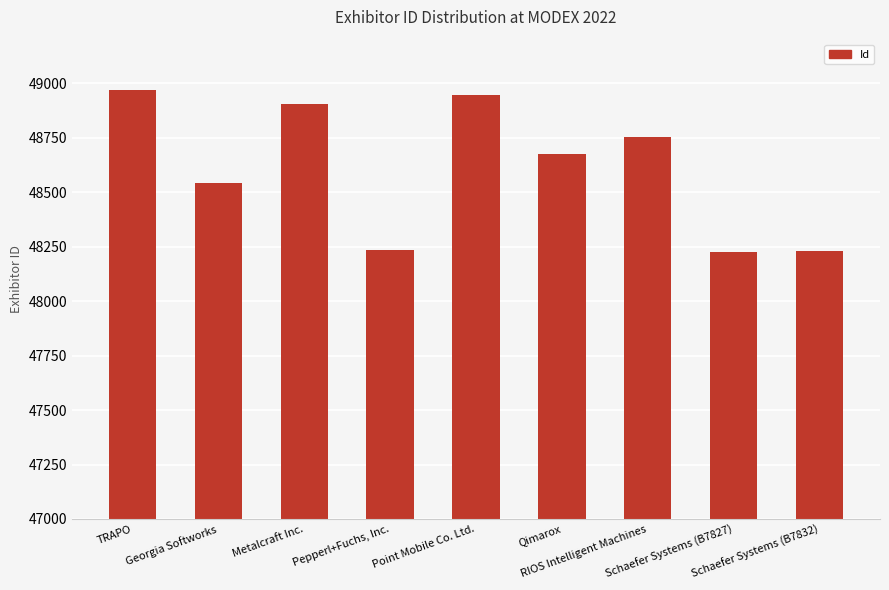

What value does the data have at Georgia Softworks?

48544